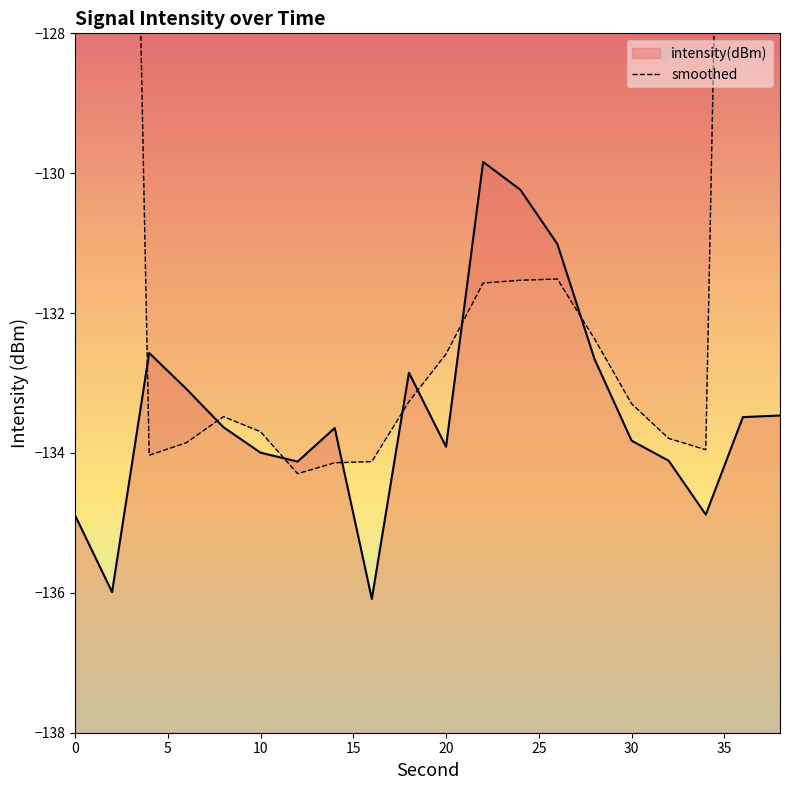

The intensity(dBm) series shows -43.0 at 20. True or false?

False